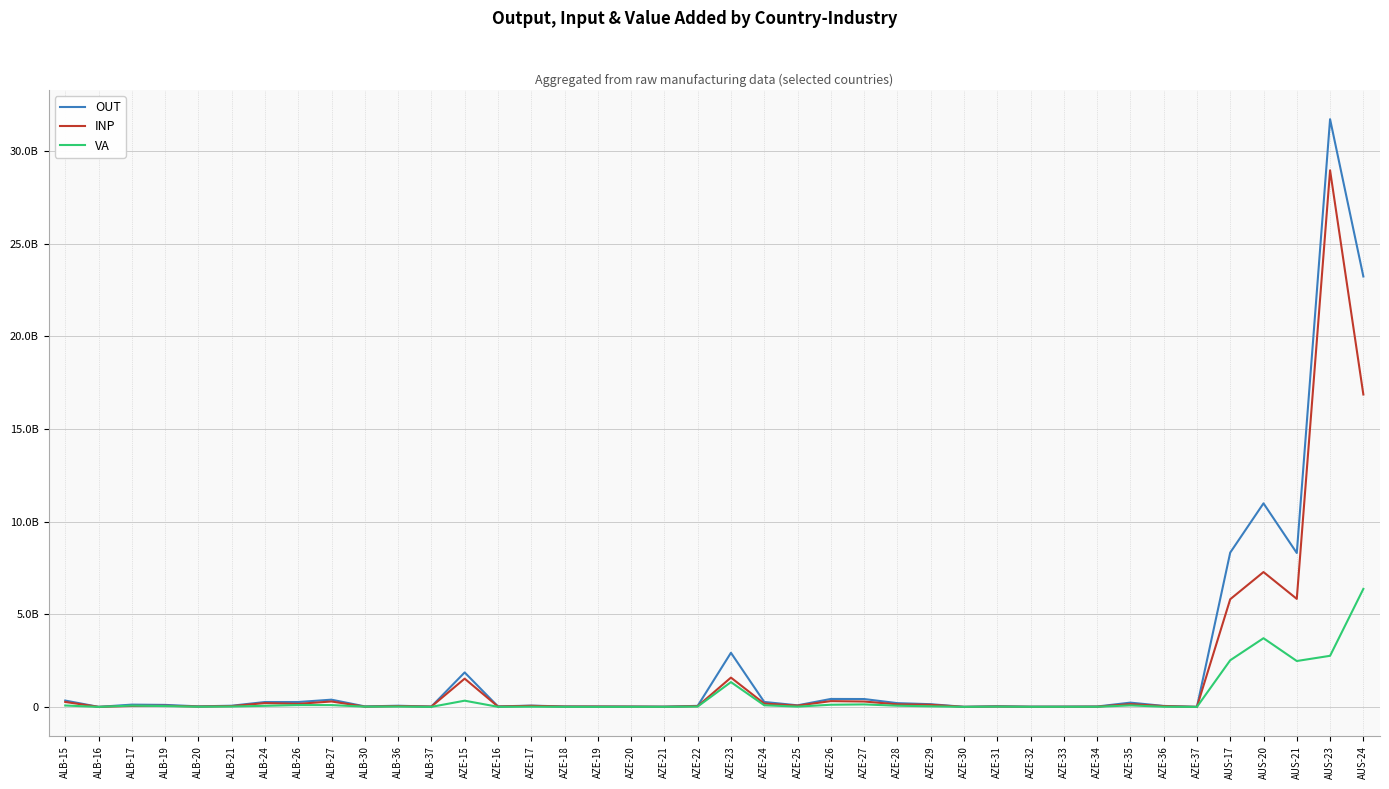

Rank the series at AZE-23 from lowest to highest value.

VA, INP, OUT